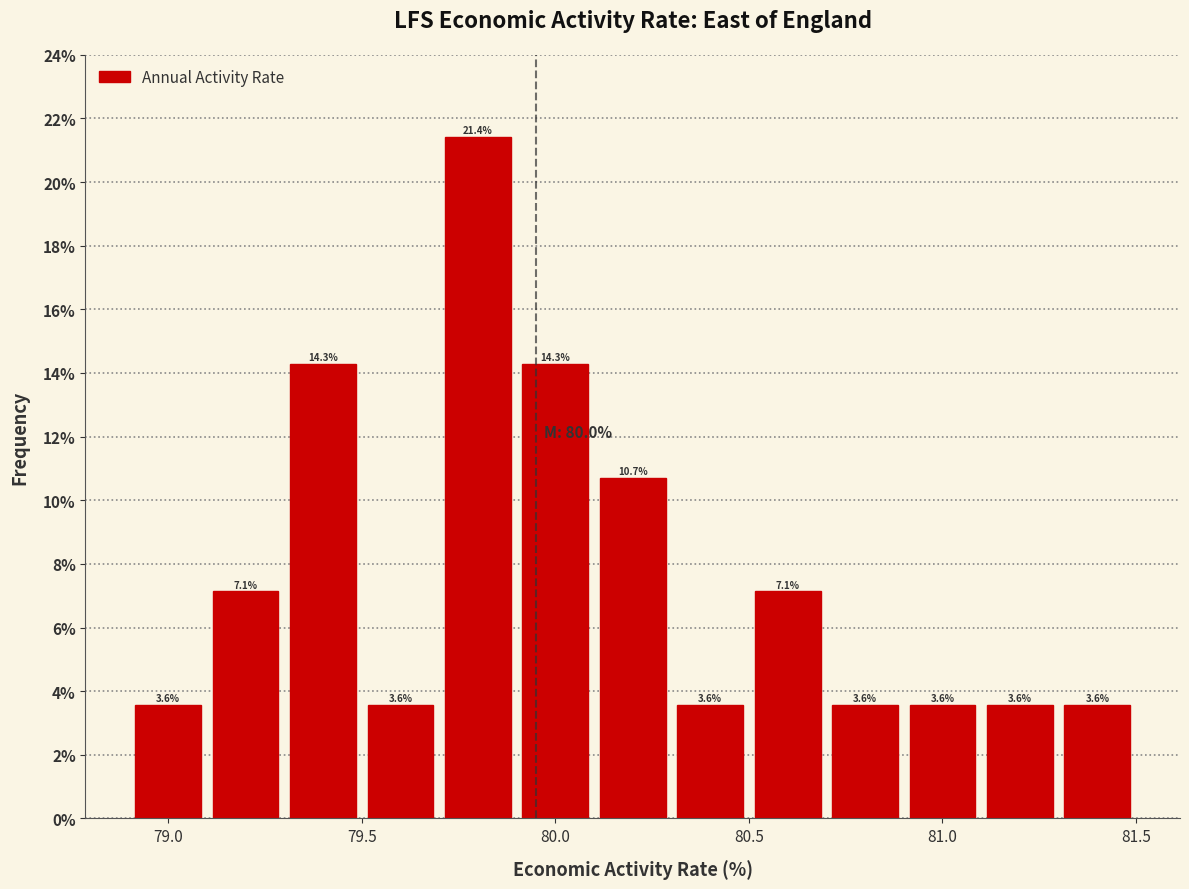

Reading left to right, transcribe this chart: for each bar, give the range it covers on the x-axis and its height.

78.9 to 79.1: 3.6
79.1 to 79.3: 7.1
79.3 to 79.5: 14.3
79.5 to 79.7: 3.6
79.7 to 79.9: 21.4
79.9 to 80.1: 14.3
80.1 to 80.3: 10.7
80.3 to 80.5: 3.6
80.5 to 80.7: 7.1
80.7 to 80.9: 3.6
80.9 to 81.1: 3.6
81.1 to 81.3: 3.6
81.3 to 81.5: 3.6